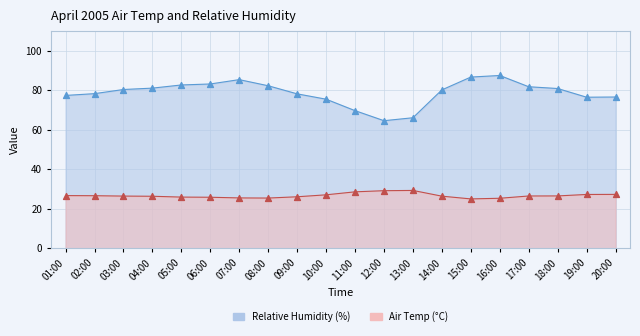

At which category is the sum across all series the highest?

16:00